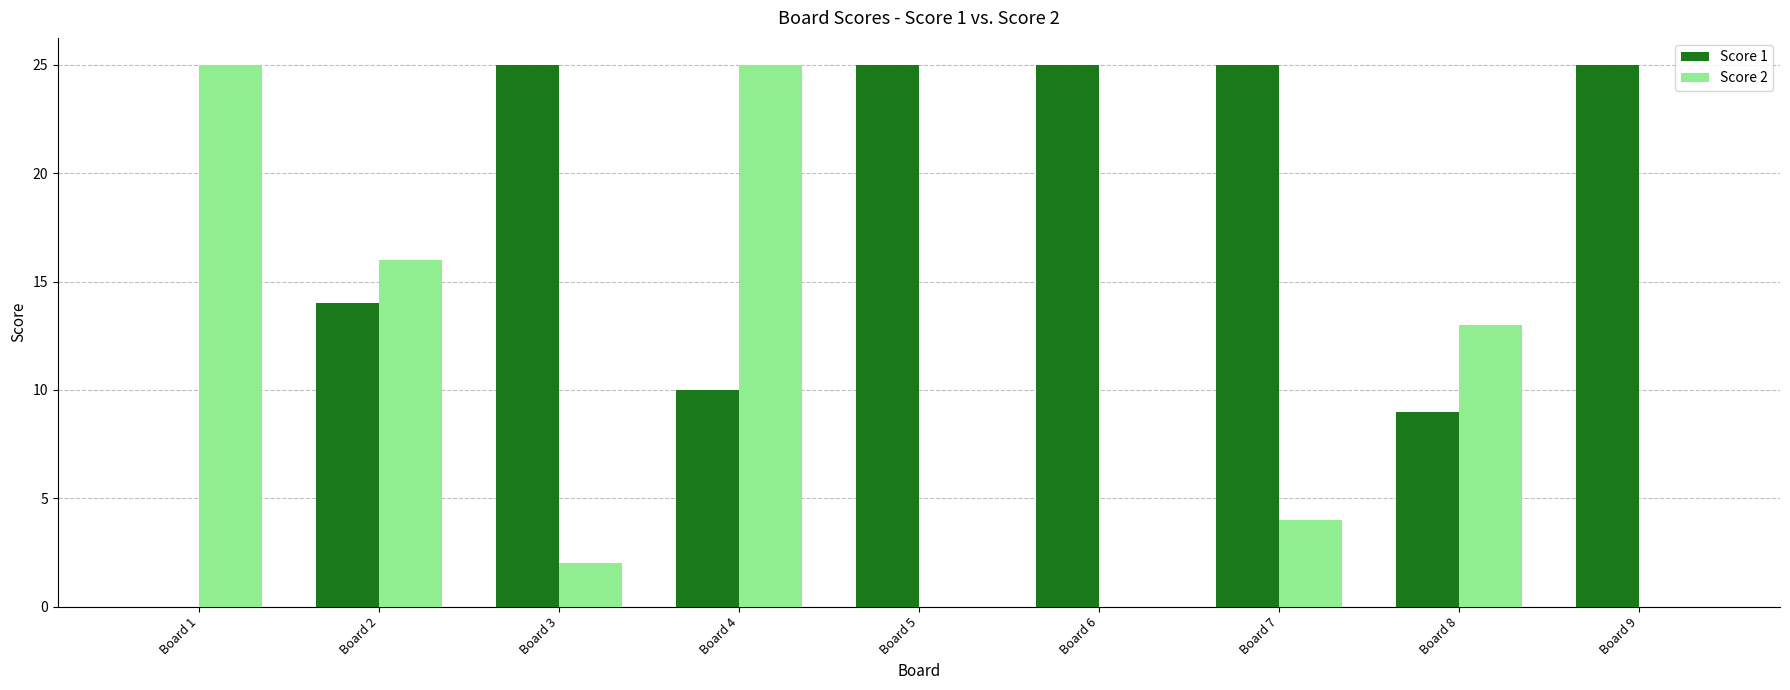

Between Board 2 and Board 4, which series saw the biggest shift?

Score 2